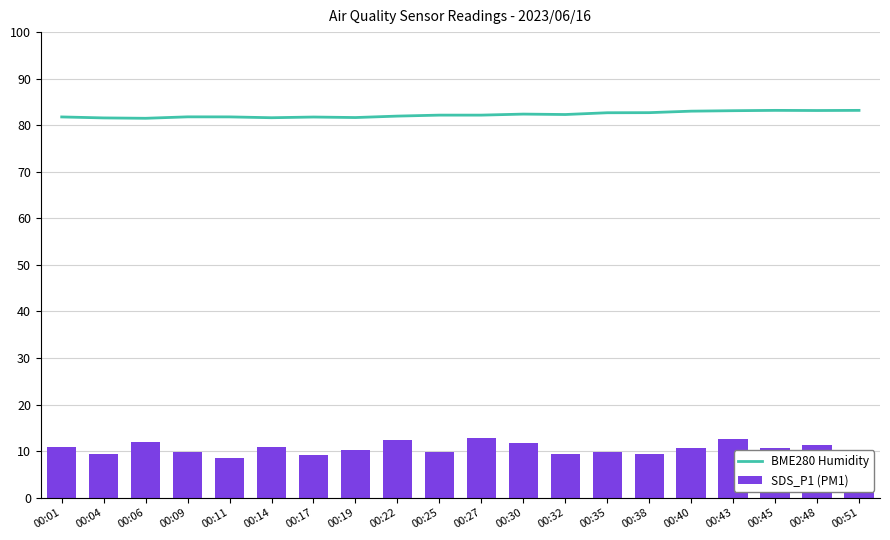

What is the maximum value for BME280 Humidity?

83.2